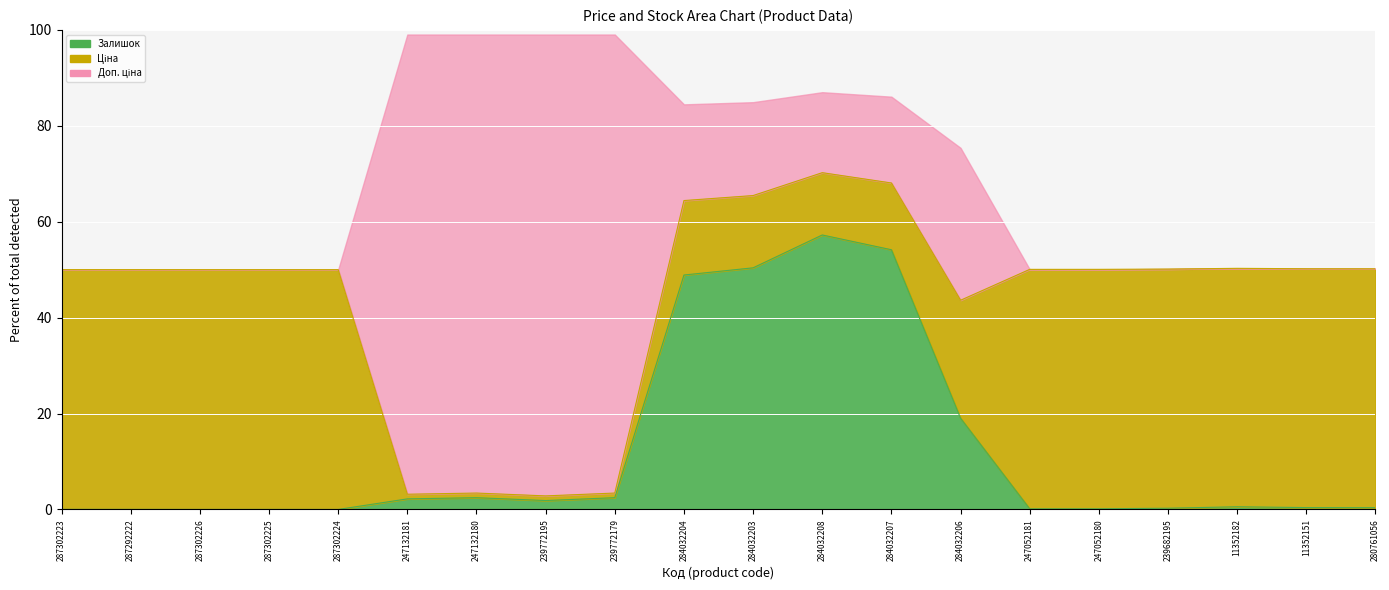

Where is Залишок nearest to the value 28?

284032206